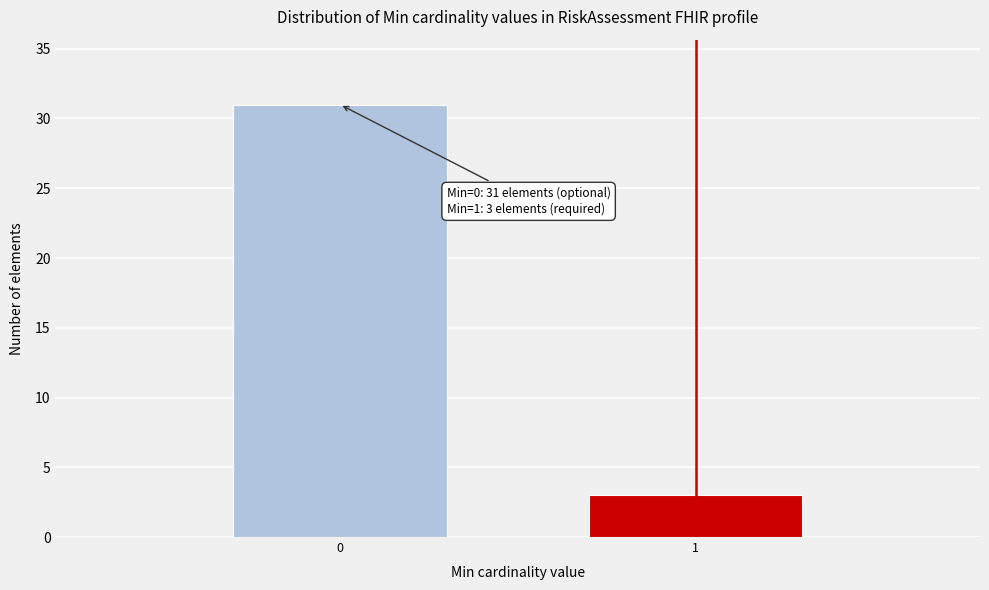

Reading left to right, transcribe all the data shown in this chart.

31	3